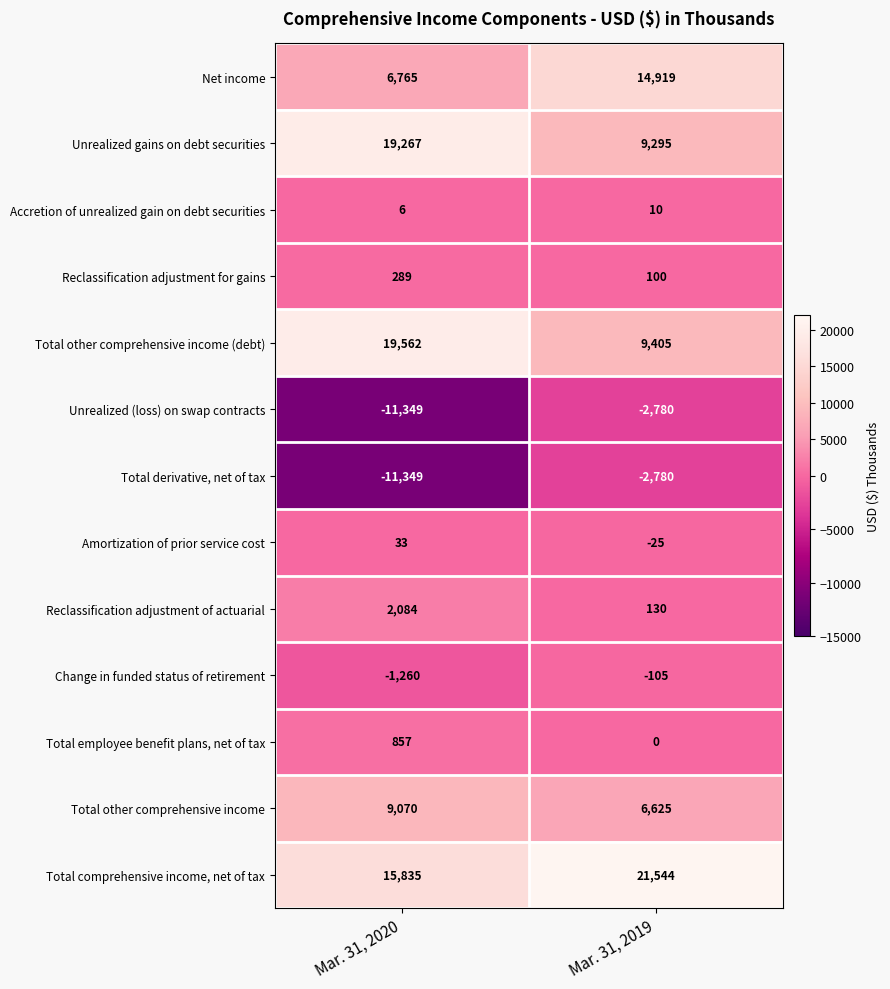

What is the minimum value for Total other comprehensive income (debt)?

9405